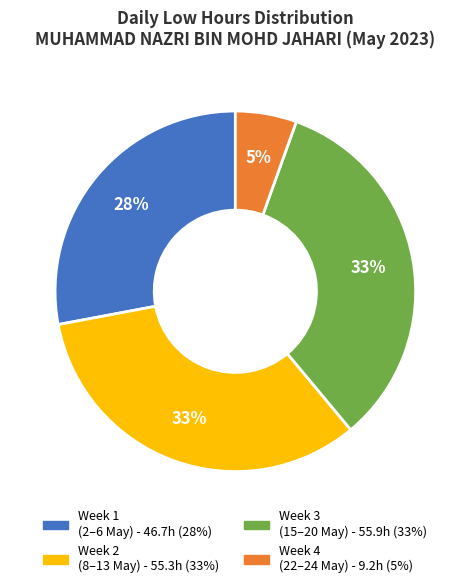

To the nearest percent, what is the difference between the largest and smallest slice percentages?

28%